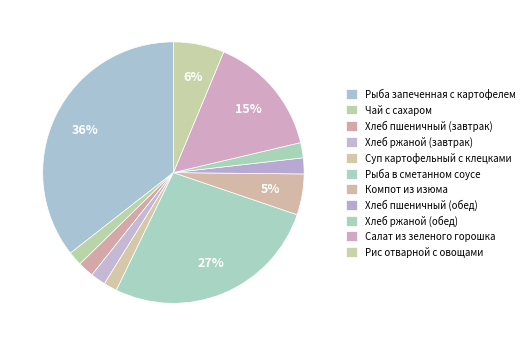

To the nearest percent, what percentage of the pie is Хлеб ржаной (обед)?

2%